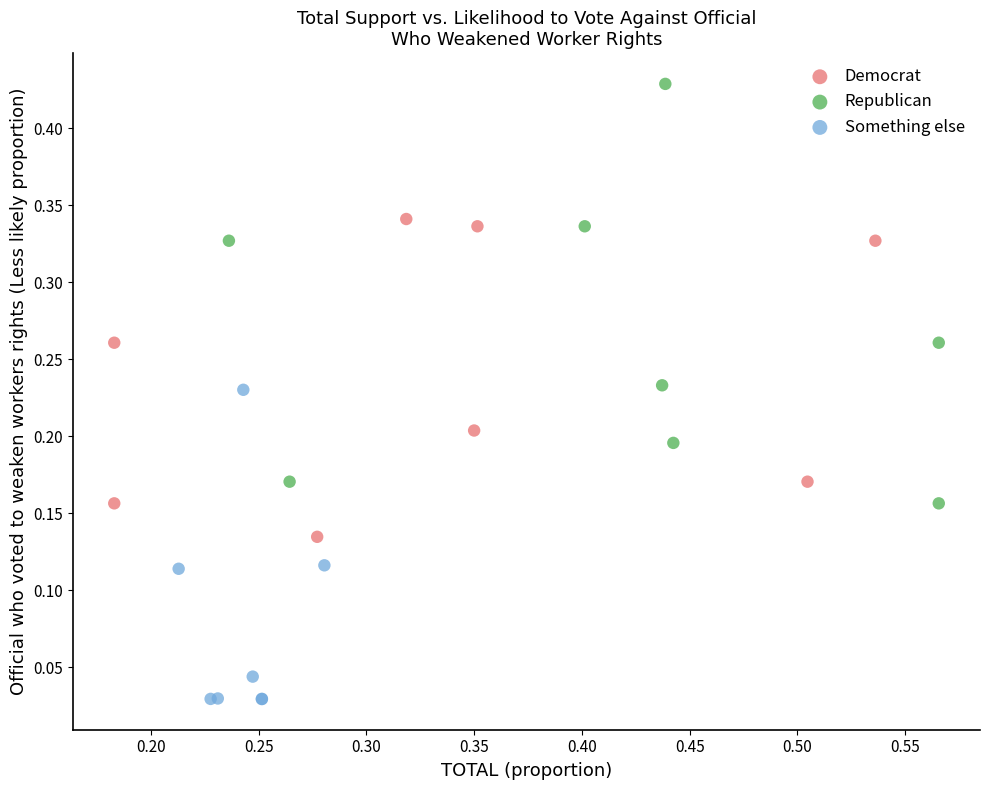

Which series reaches the minimum Y coordinate?

Something else